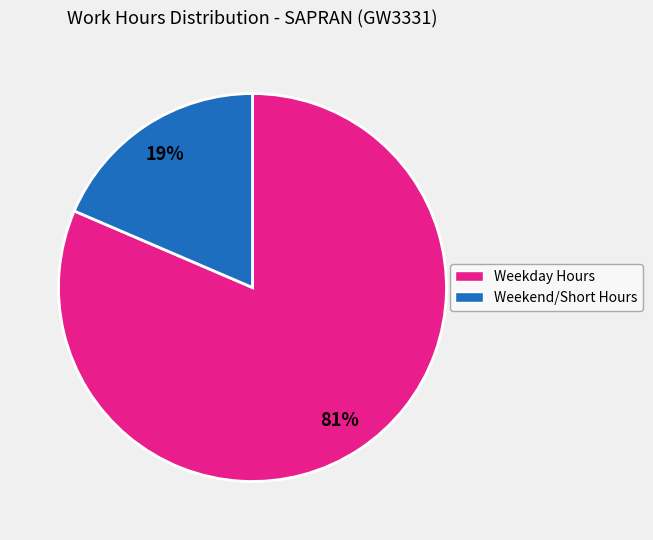

Is there any slice that represents more than half of the pie?

Yes